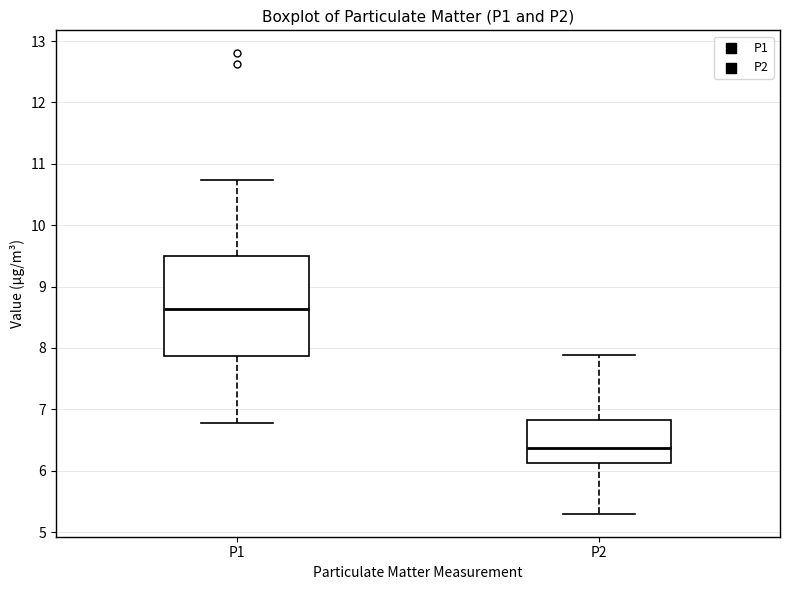

Reading left to right, read every box against the y-axis: the position of its median line, the range the box covers, and the ends of its whiskers. The values are not printed on the chart, so give them approximately, as read against the axis.

P1: median 8.6, box 7.9 to 9.5, whiskers 6.8 to 10.7
P2: median 6.4, box 6.1 to 6.8, whiskers 5.3 to 7.9